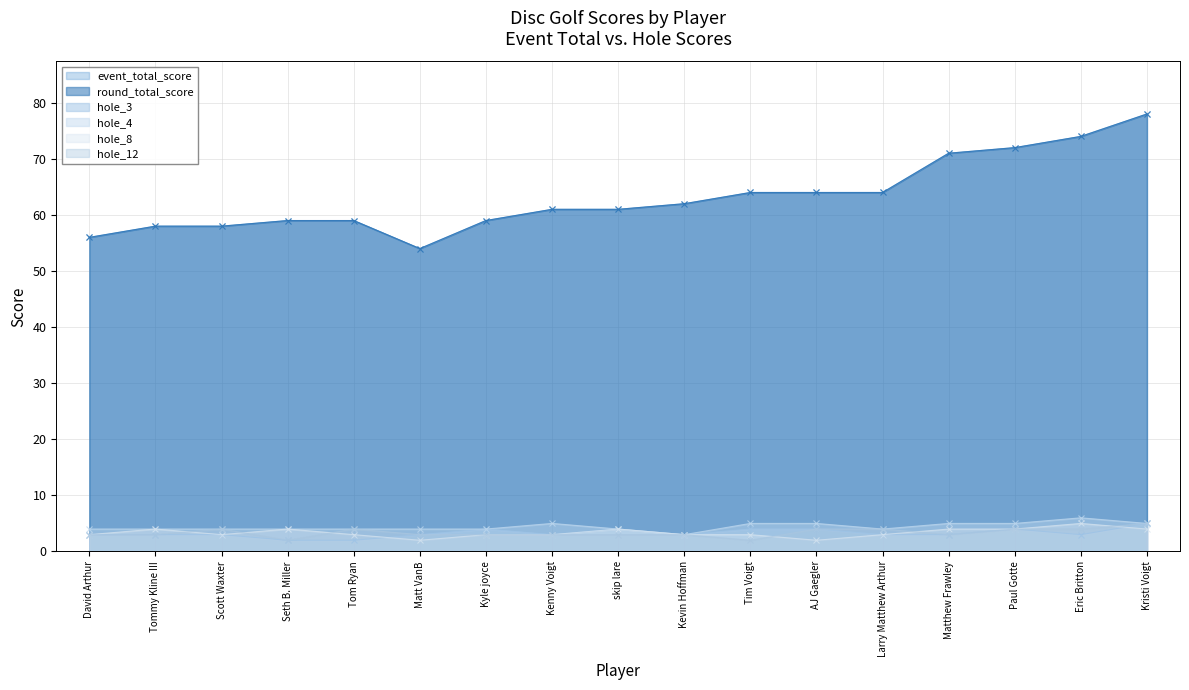

How many categories are shown in the chart?

17